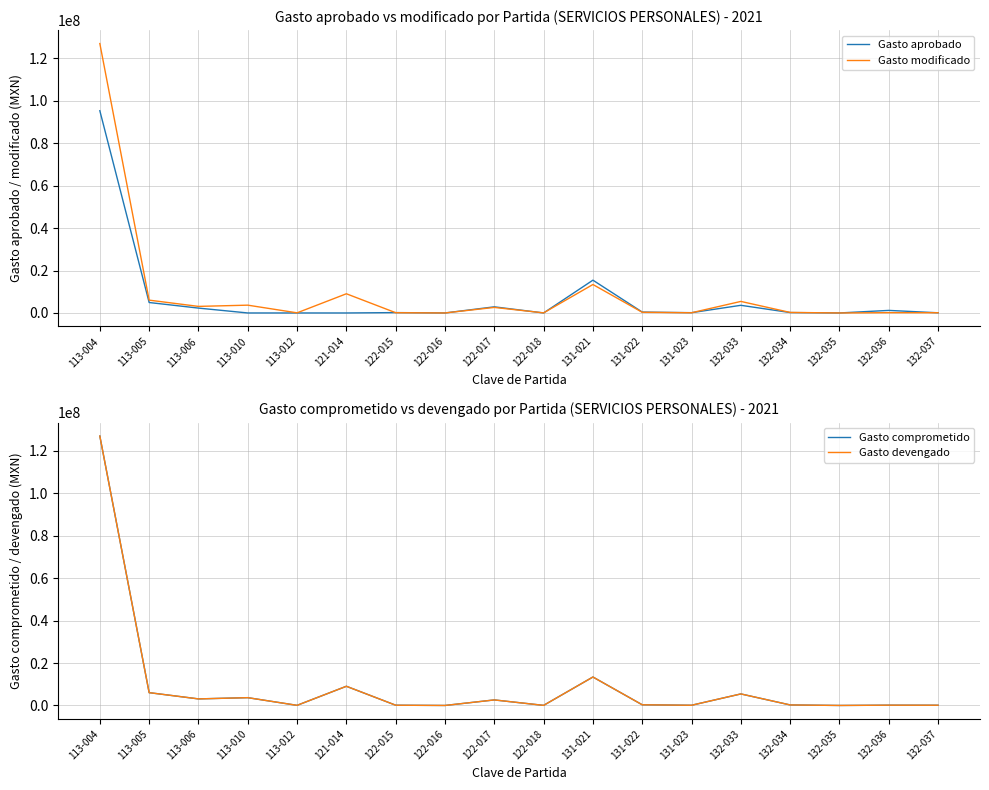

List the series in order of their peak value, highest first.

Gasto modificado, Gasto comprometido, Gasto devengado, Gasto aprobado